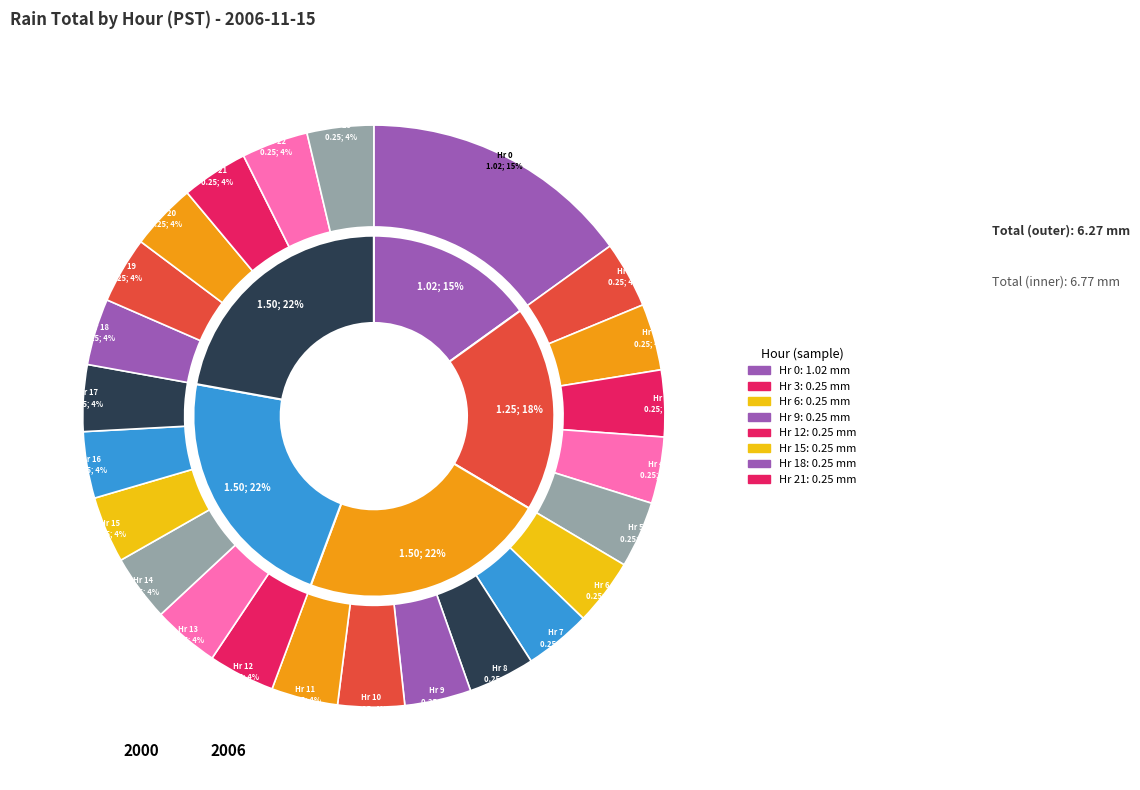

To the nearest percent, what is the average slice percentage?

4%